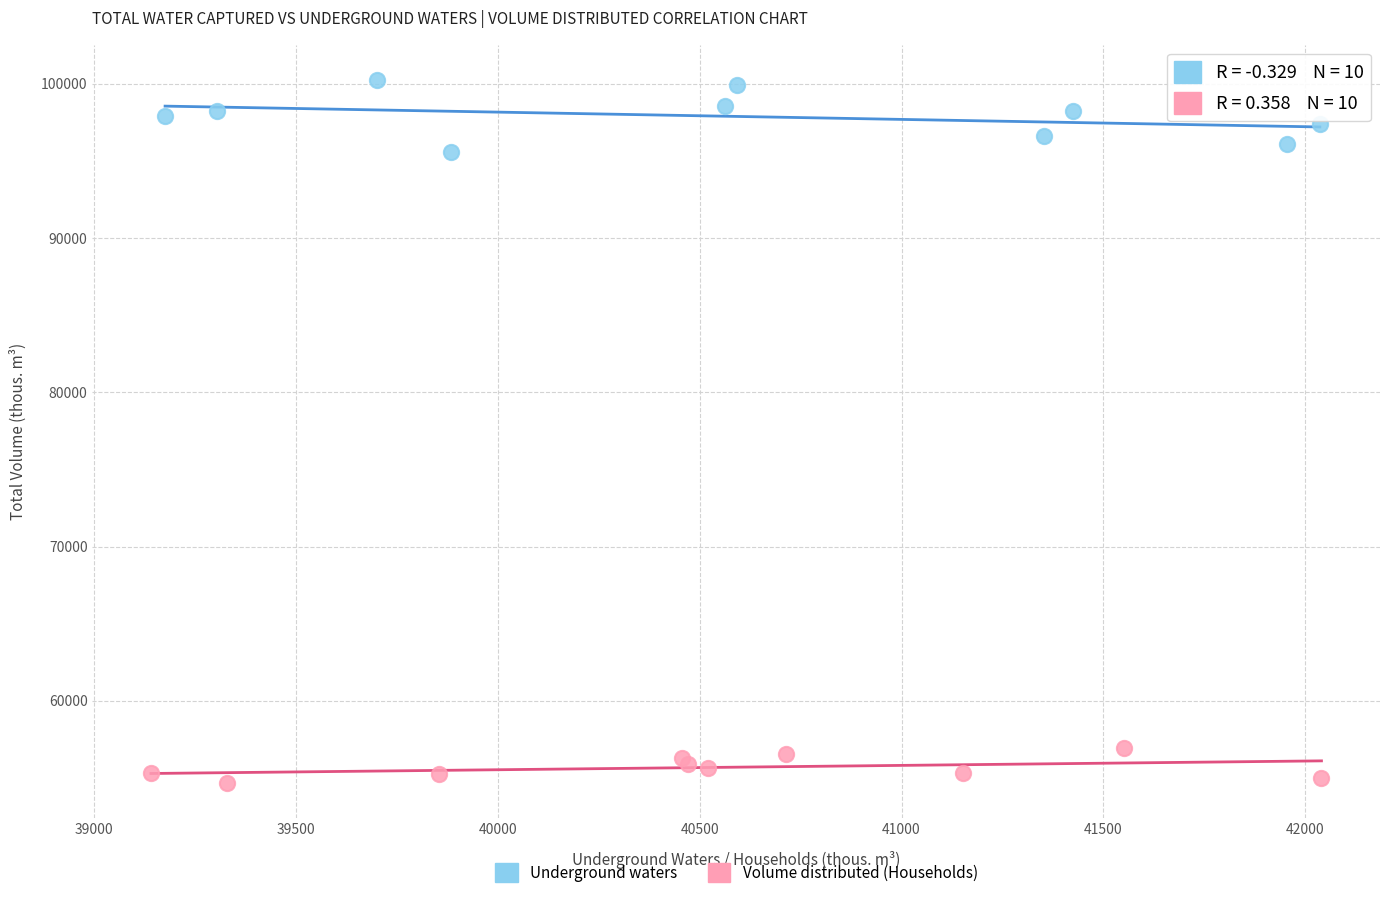

Which series reaches the maximum Y coordinate?

Underground waters